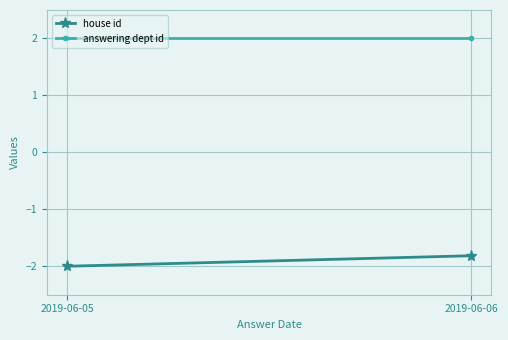

What are all the series names shown in the legend?

house id, answering dept id